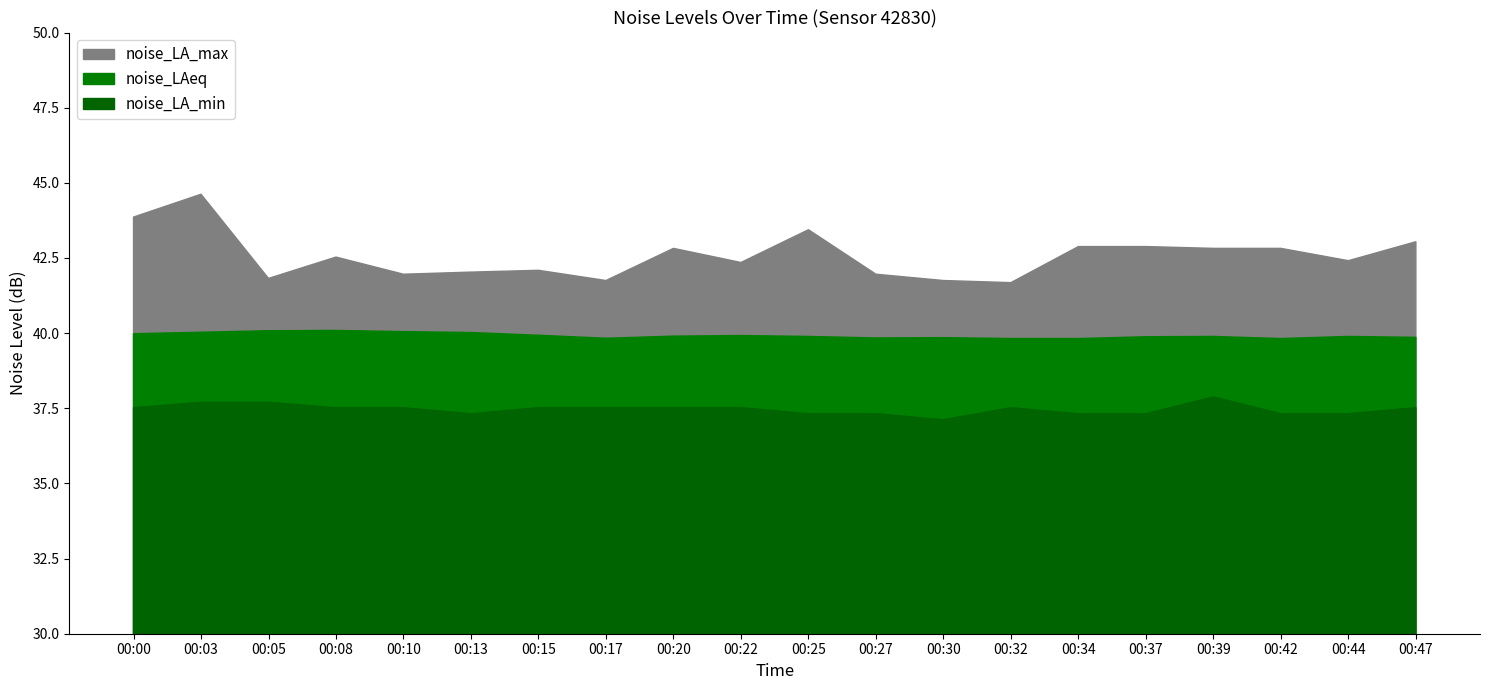

Which label corresponds to the largest value in the chart?

00:03